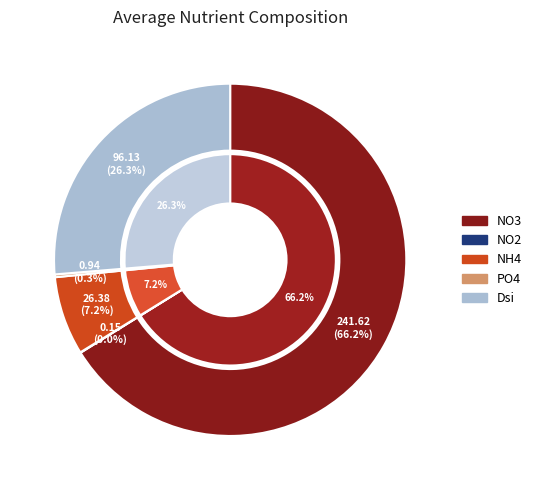

Which category accounts for the majority?

NO3